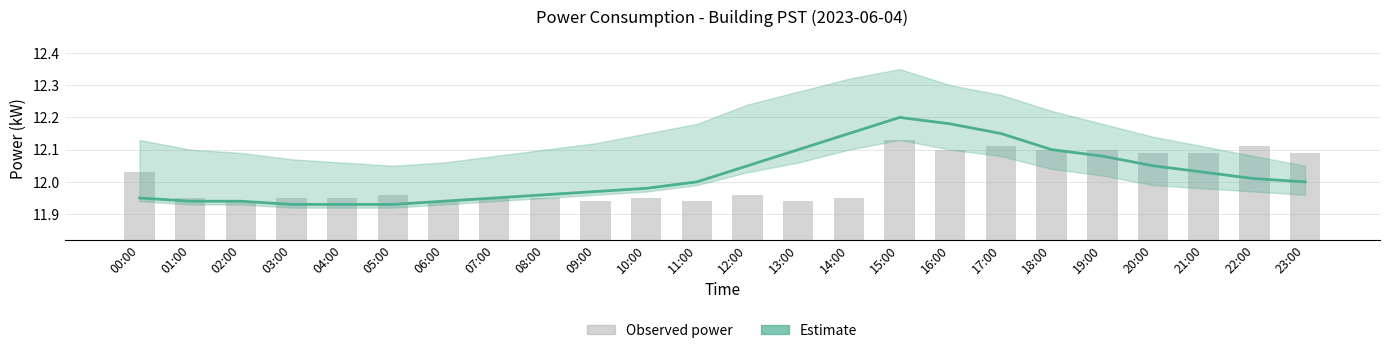

The value of Observed power at 11:00 is 11.9. True or false?

True